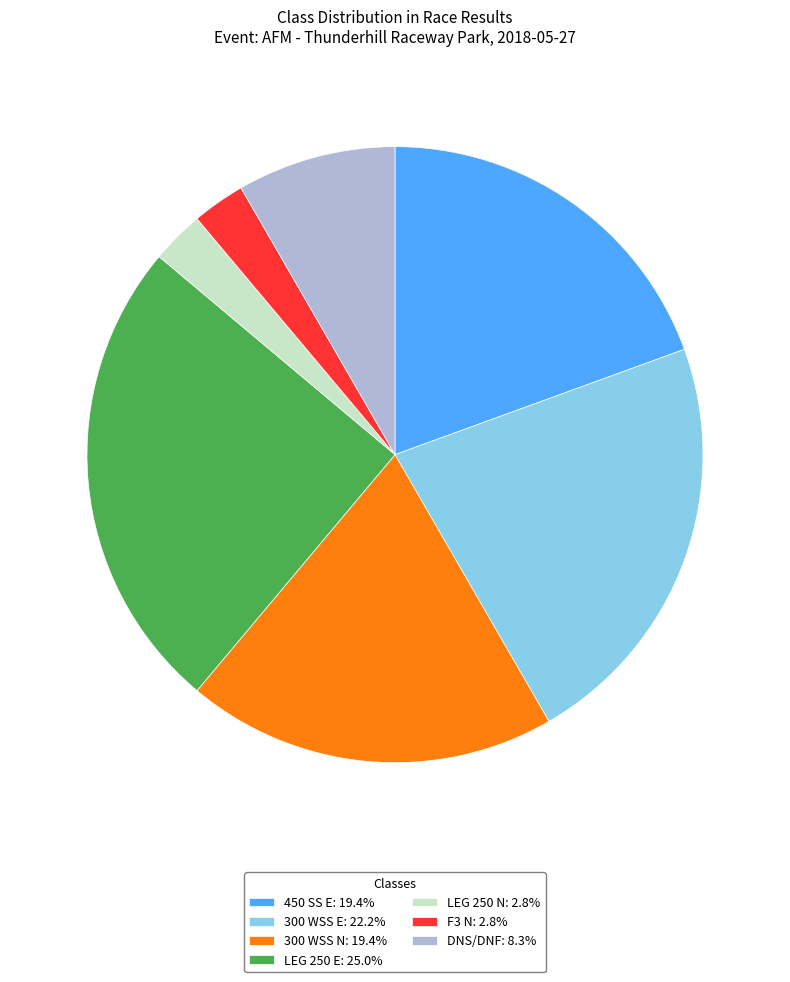

How many slices are in this pie chart?

7